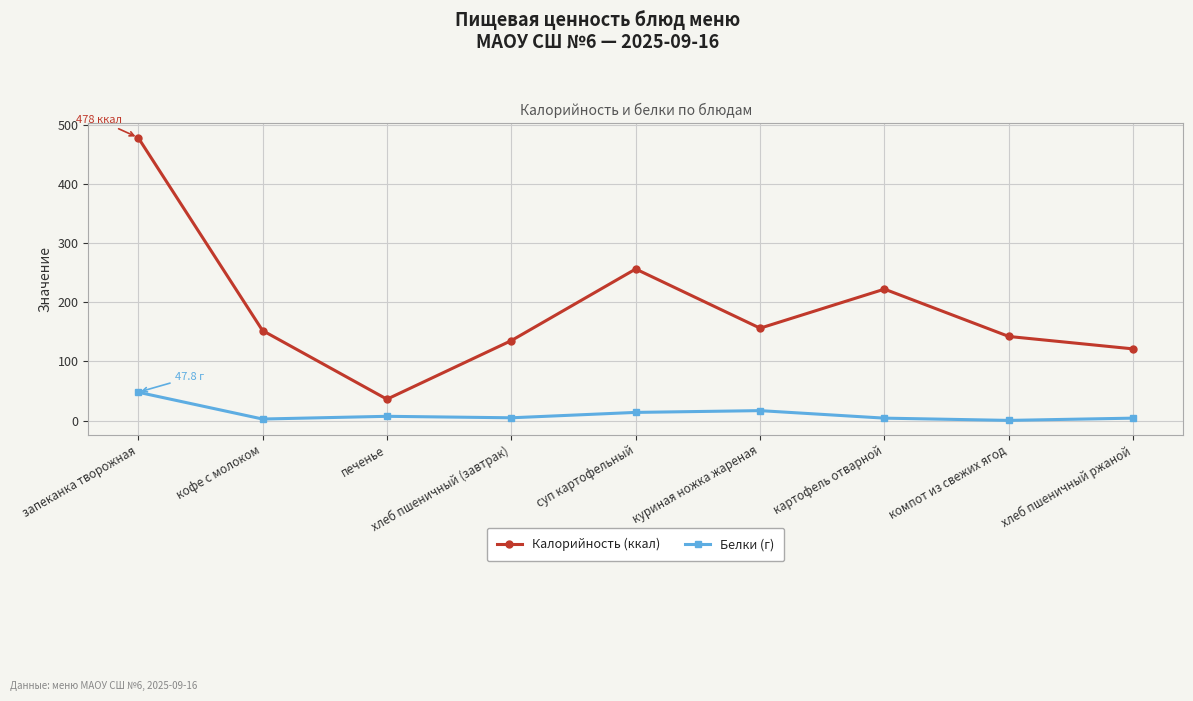

List the series in order of their peak value, lowest first.

Белки (г), Калорийность (ккал)